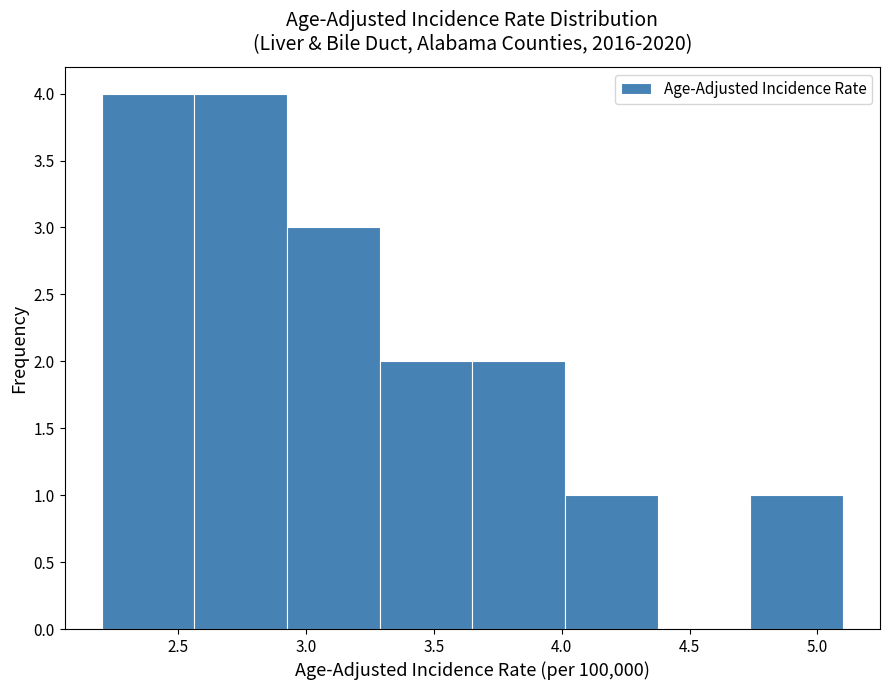

Reading left to right, transcribe this chart: for each bar, give the range it covers on the x-axis and its height. Neither the bar edges nor the heights are printed on the chart, so give them approximately, as read against the axes.

2.20 to 2.55: 4
2.55 to 2.95: 4
2.95 to 3.30: 3
3.30 to 3.65: 2
3.65 to 4.00: 2
4.00 to 4.40: 1
4.40 to 4.75: 0
4.75 to 5.10: 1